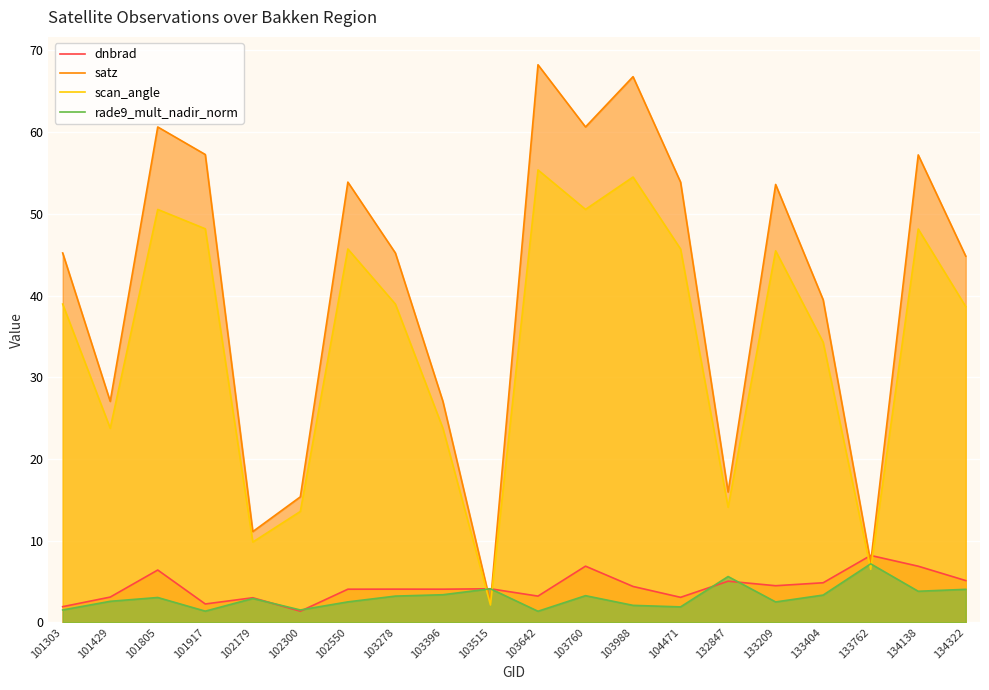

What is the approximate value of rade9_mult_nadir_norm at 101805?

3.0